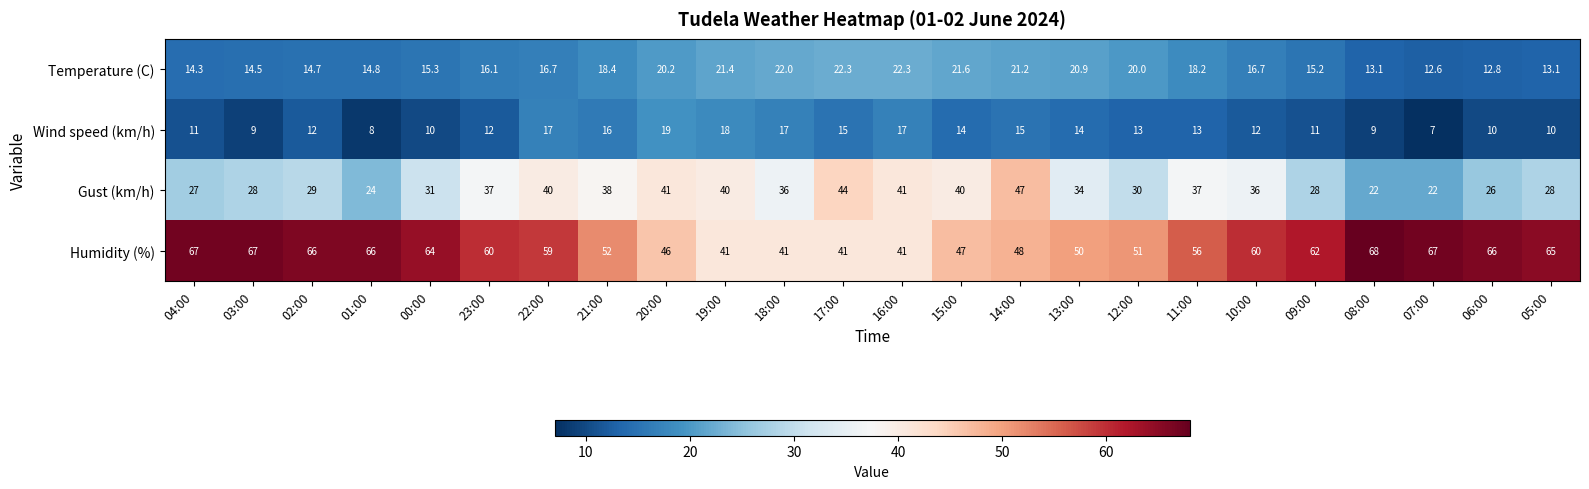

What is the lowest value of the Wind speed (km/h) series?

7.0